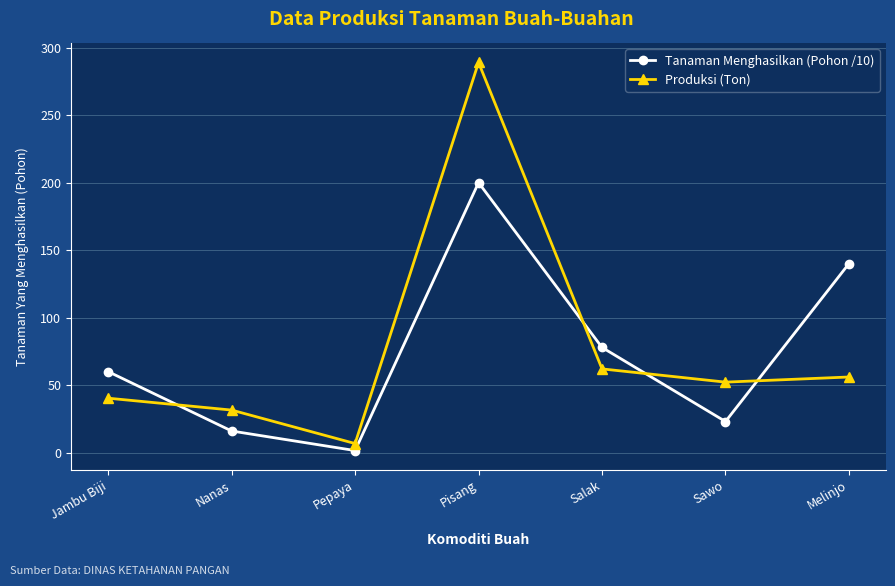

True or false: Produksi (Ton) has a value of 62.0 at Salak.

True